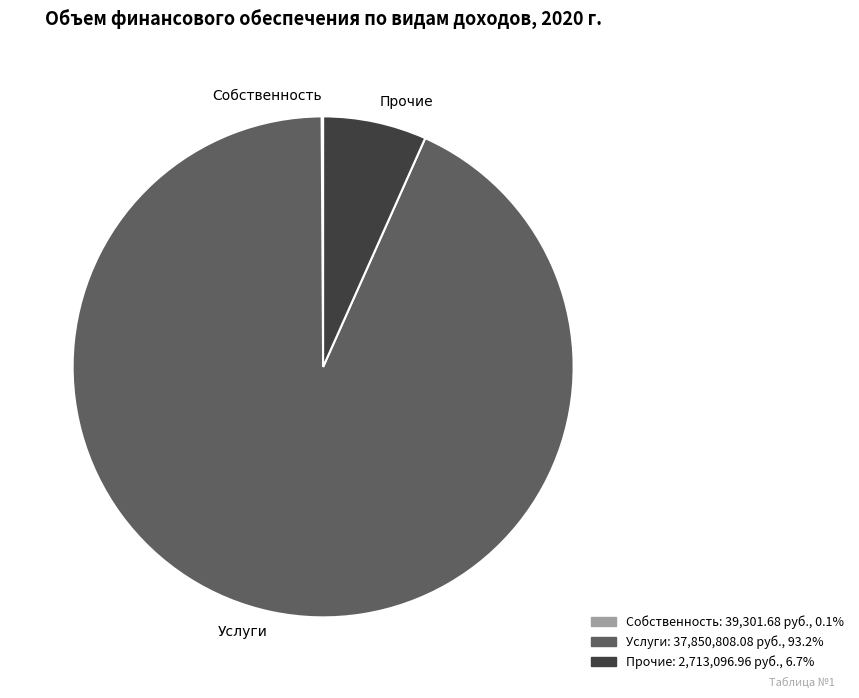

Approximately how many times larger is the value at Услуги compared to Прочие?

14.0